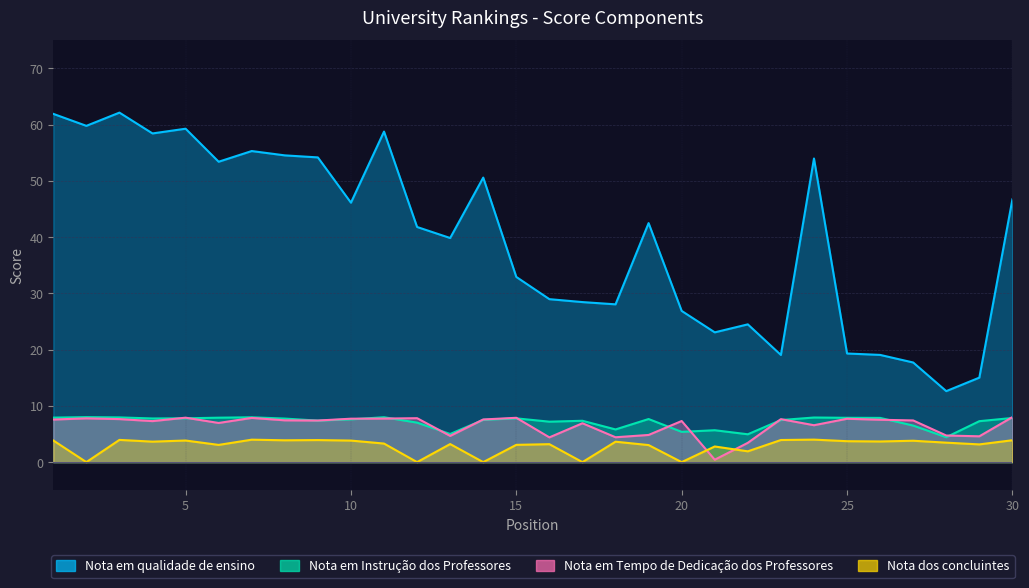

How many intersections are there between Nota dos concluintes and Nota em Tempo de Dedicação dos Professores?

2